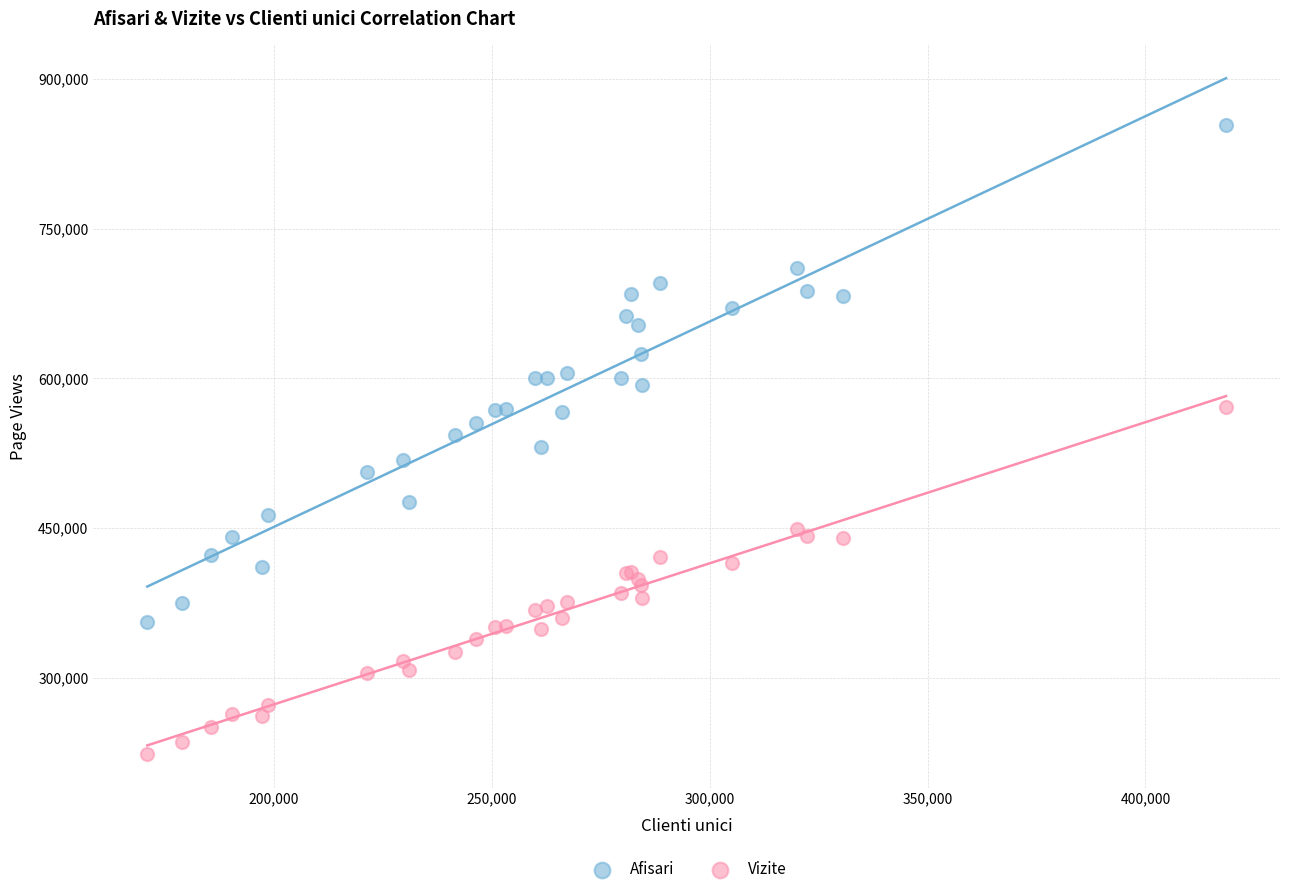

Which series reaches the minimum Y coordinate?

Vizite